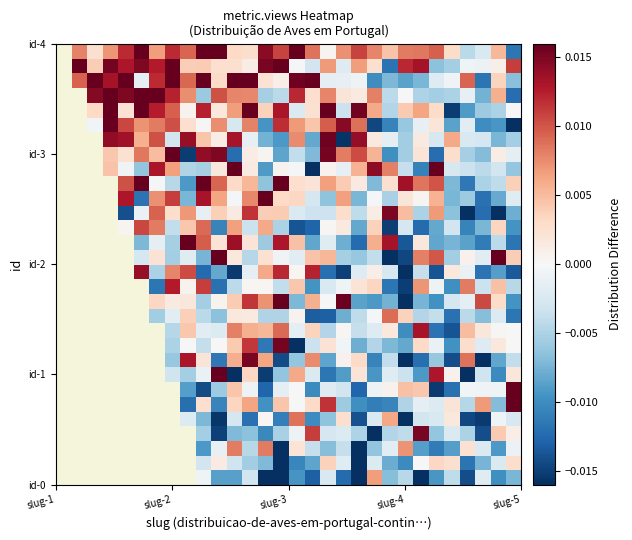

How many series are shown in this chart?

30